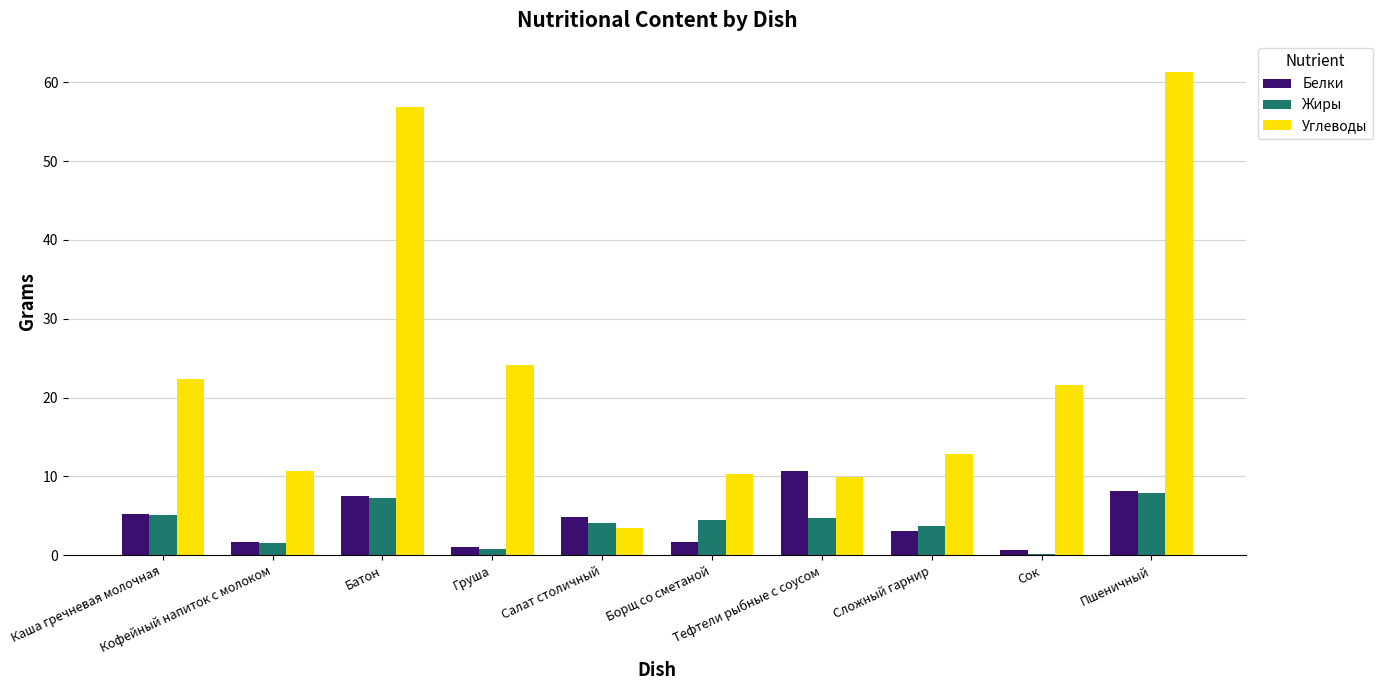

Does the chart contain stacked bars?

No